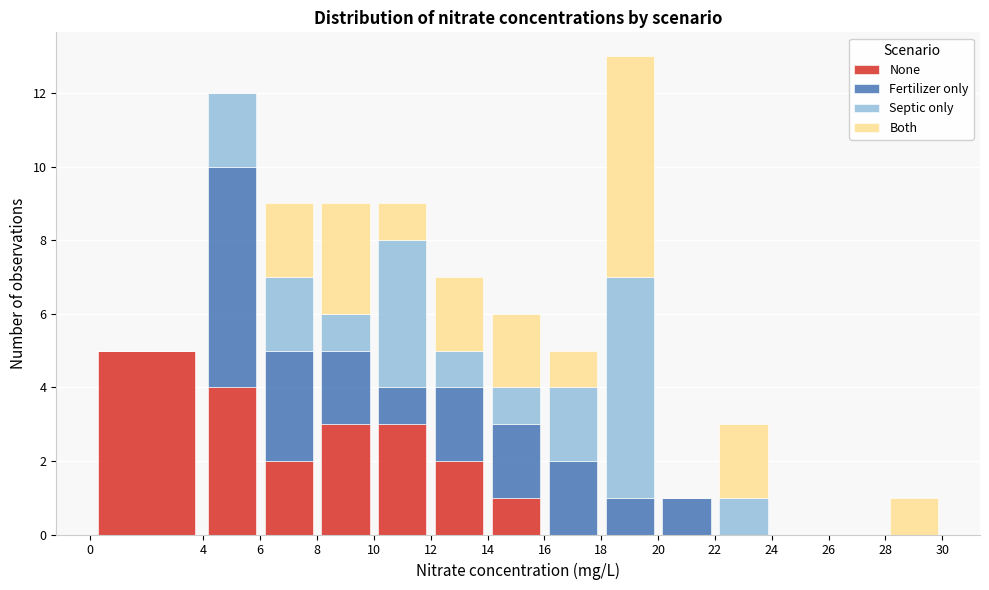

Which range on the x-axis has the tallest stacked bar (by total height)?

18 to 20